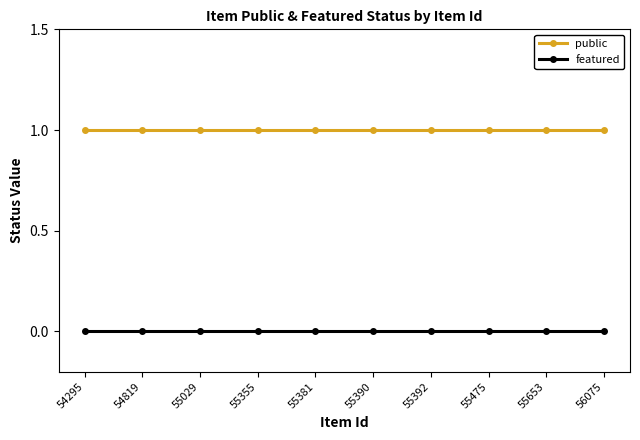

Is it true that featured equals 0 at 55390?

True